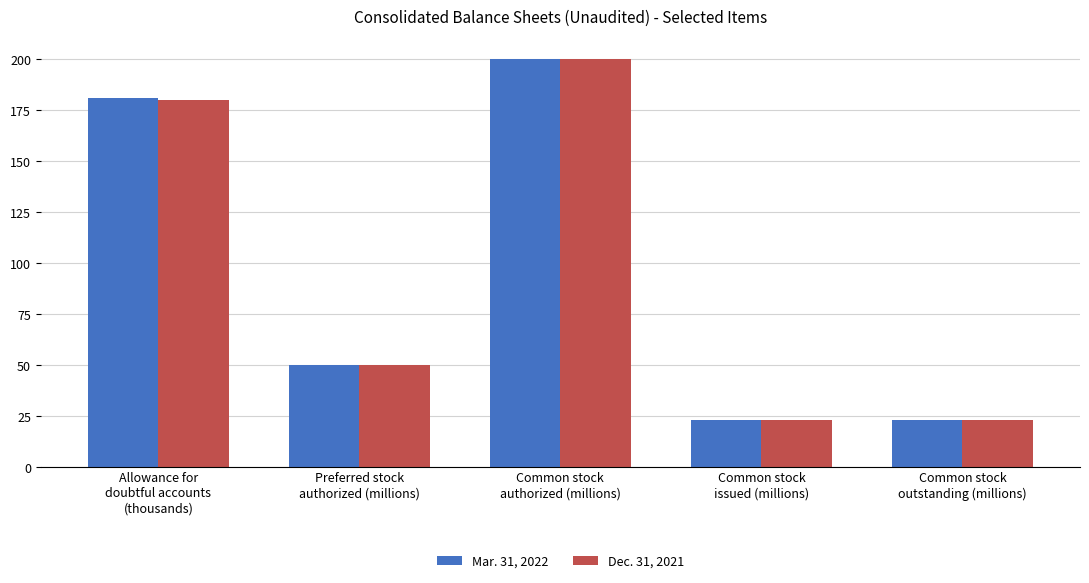

Reading left to right, list all the values displayed in this chart.

Mar. 31, 2022: 181.0	50.0	200.0	23.0	23.0
Dec. 31, 2021: 180.0	50.0	200.0	23.0	23.0